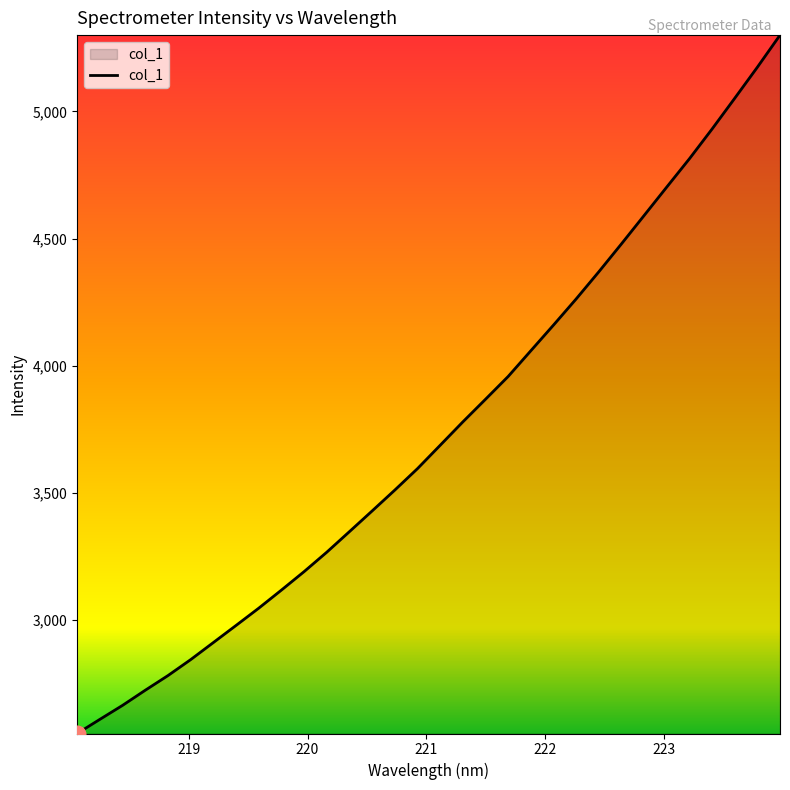

What is the minimum value shown in the chart?

2554.8